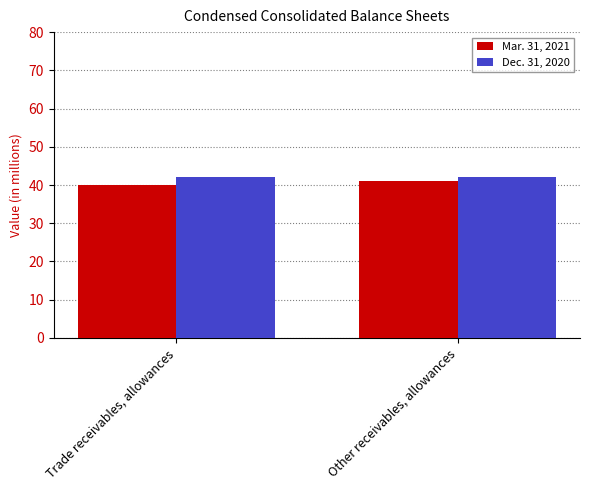

Is the value of Dec. 31, 2020 at Trade receivables, allowances greater than the value of Mar. 31, 2021 at Trade receivables, allowances?

Yes